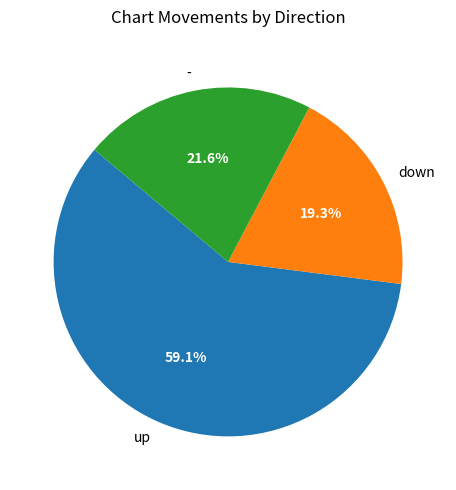

Approximately how many times larger is the value at down compared to -?

0.9